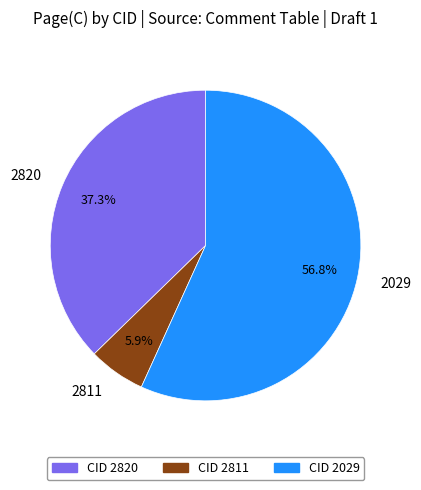

How many slices are in this pie chart?

3